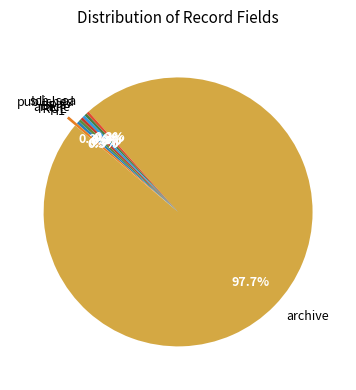

Does any single category account for the majority?

Yes